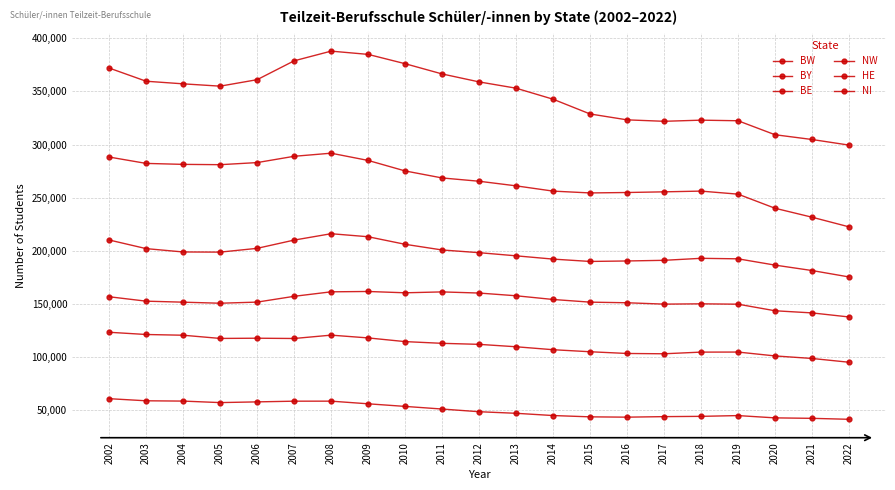

Where is the first local maximum for BY?

2008